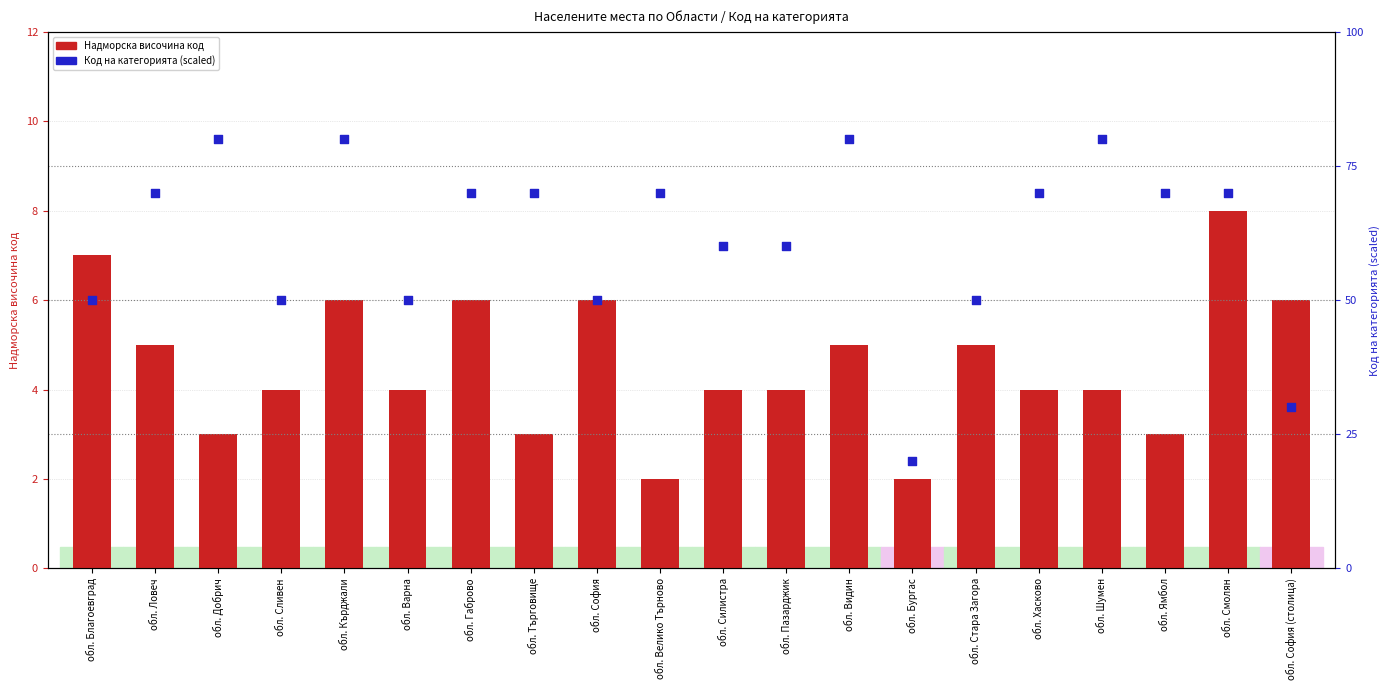

Is the value of Надморска височина код at обл. Бургас greater than the value of Код на категорията at обл. Бургас?

No